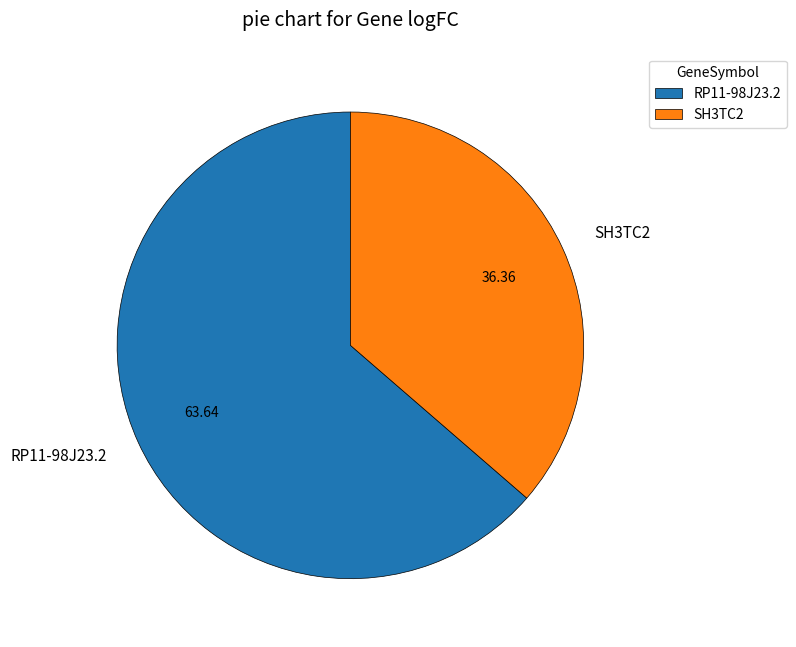

Which slice is the largest?

RP11-98J23.2